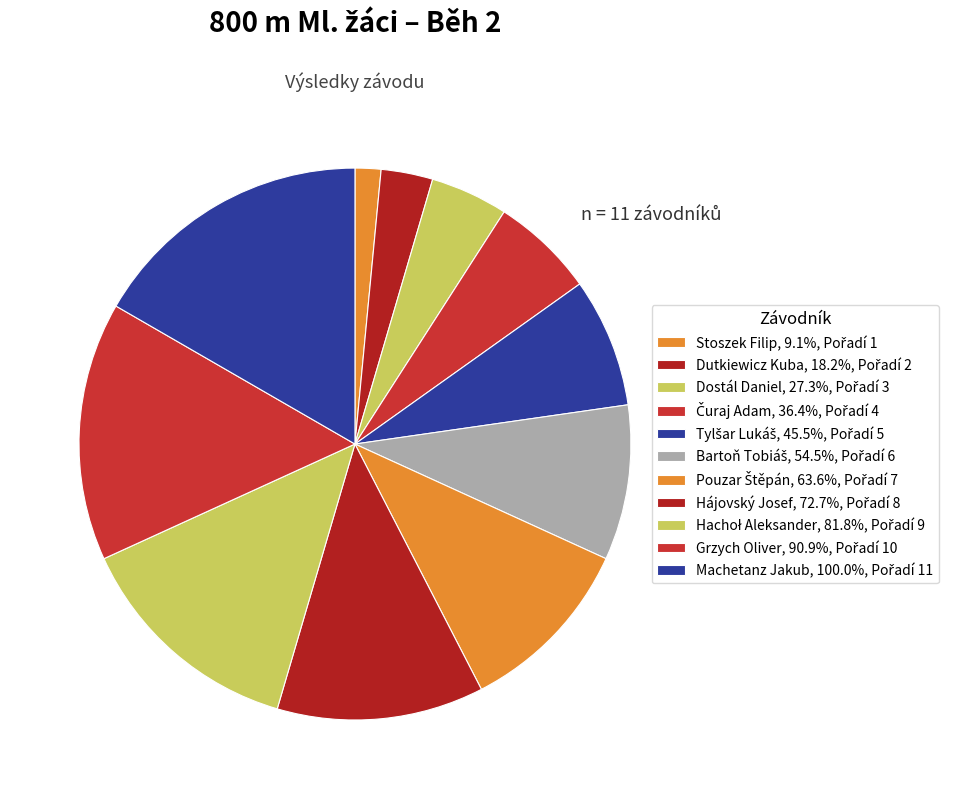

How many segments does this pie chart have?

11